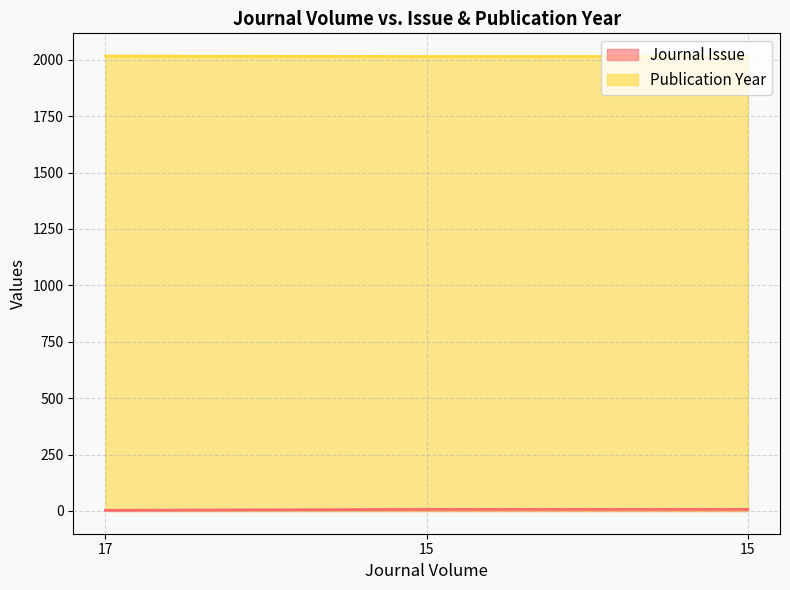

Reading left to right, transcribe all the data shown in this chart.

Journal Issue: 3	7	7
Publication Year: 2016	2014	2014